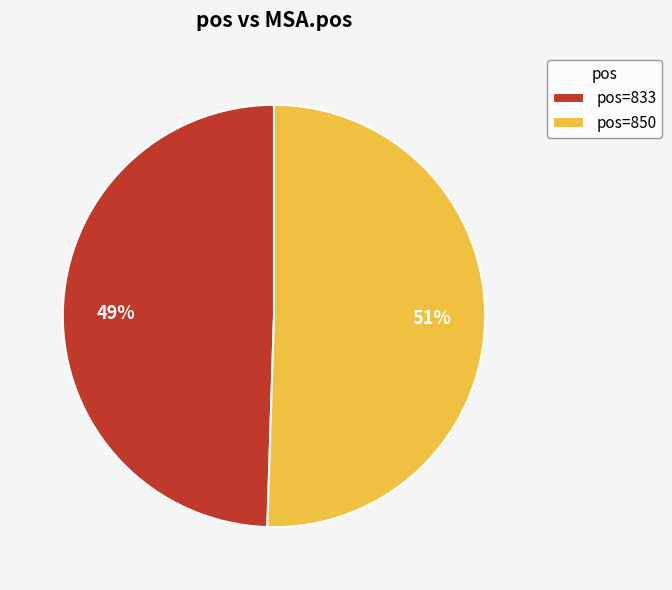

Combined, do pos=850 and pos=833 account for over 50%?

Yes